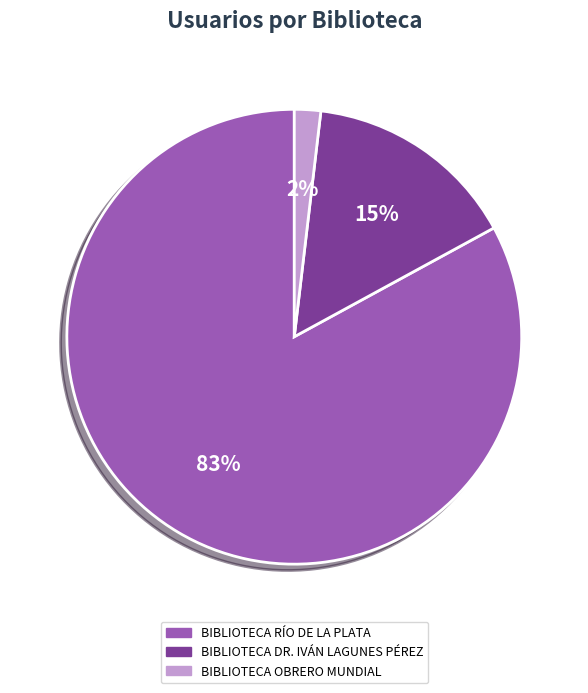

Rank the categories by value from highest to lowest.

BIBLIOTECA RÍO DE LA PLATA, BIBLIOTECA DR. IVÁN LAGUNES PÉREZ, BIBLIOTECA OBRERO MUNDIAL